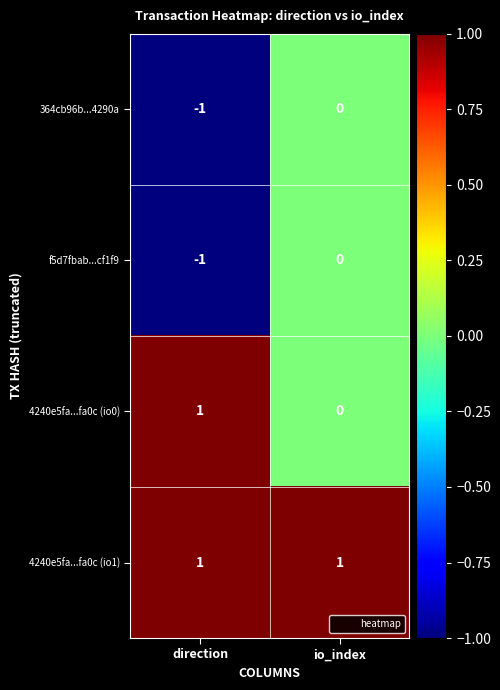

List the labels in order of 4240e5fa...fa0c (io0) value, largest first.

direction, io_index